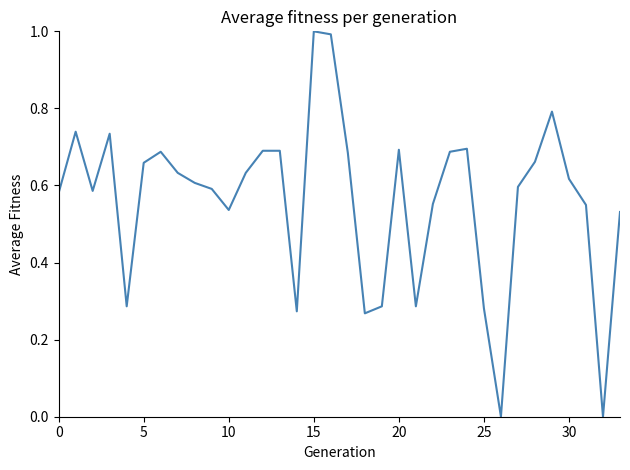

What is the greatest value displayed?

1.0